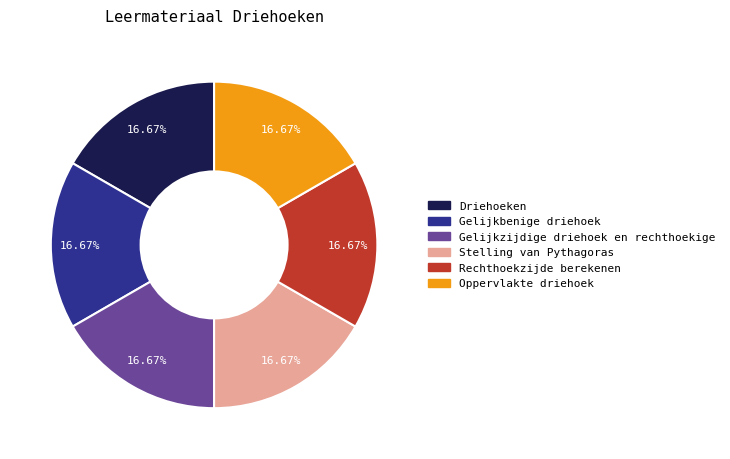

The Gelijkzijdige driehoek en rechthoekige slice represents 17% of the pie. True or false?

True